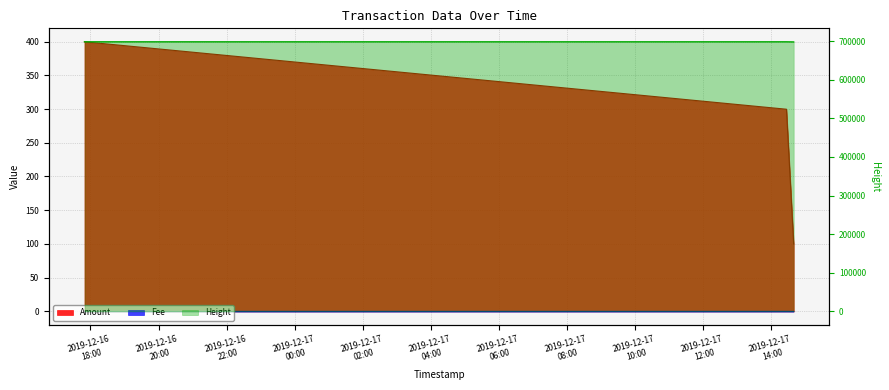

Is it true that Amount equals 21.5 at 2019-12-17 14:39:40?

False